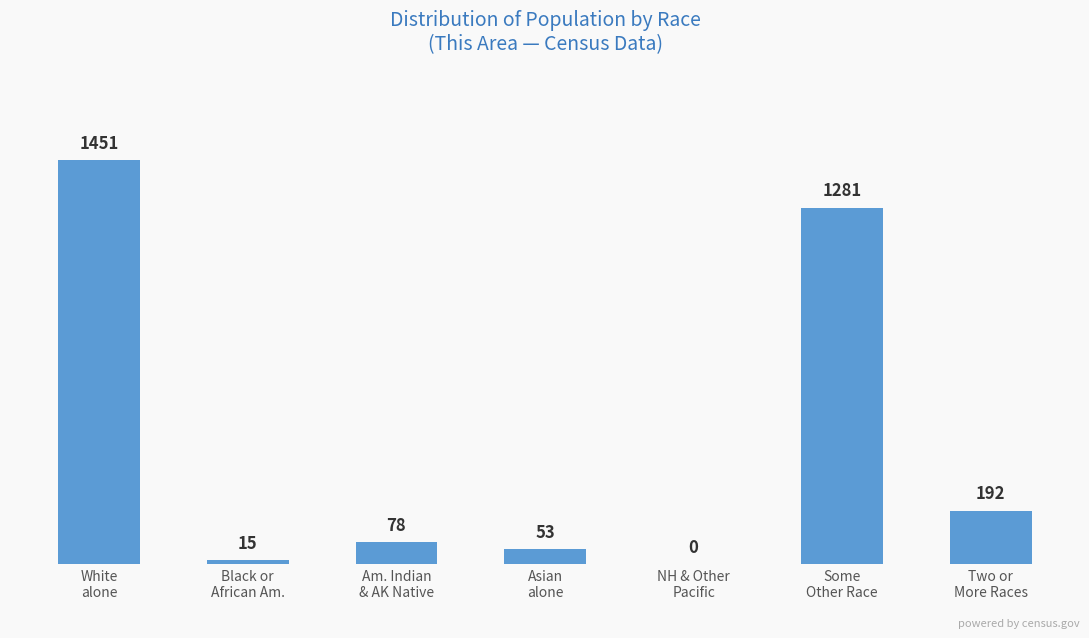

Which category has the highest value across all series?

White
alone